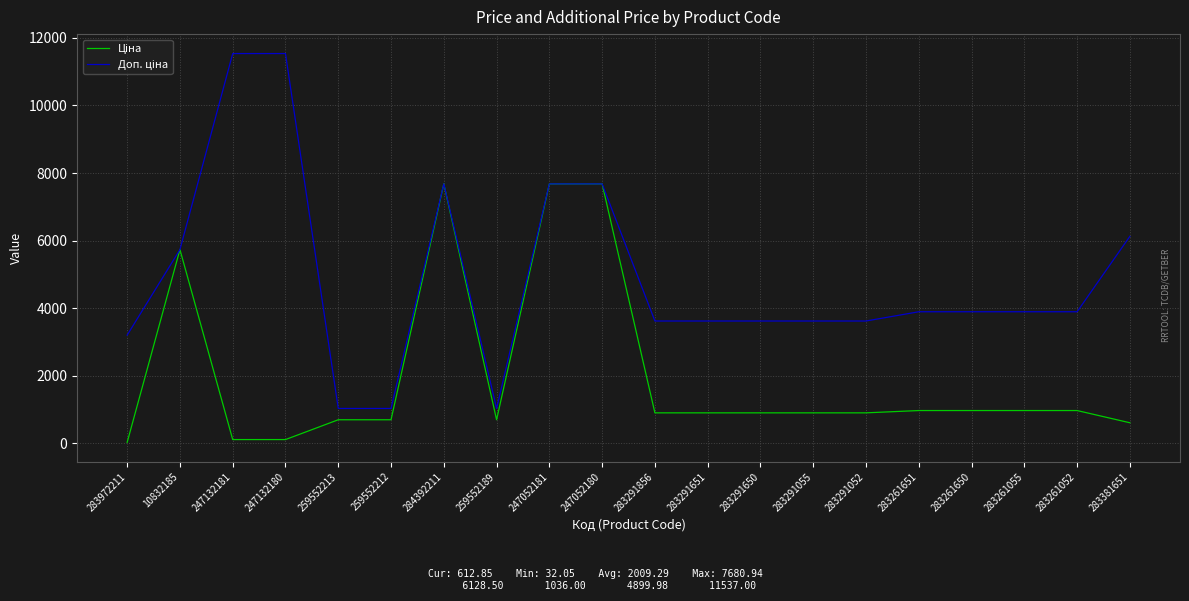

What is the maximum value shown in the chart?

11537.0